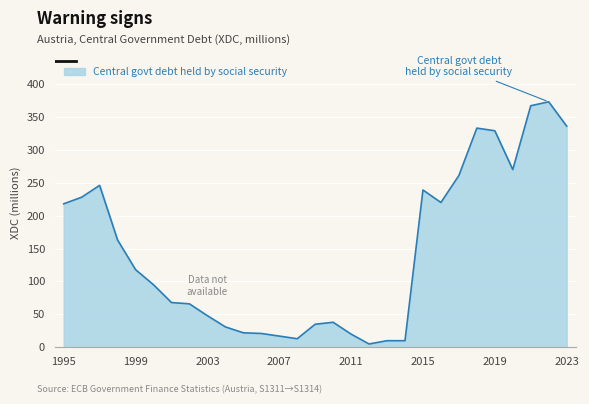

How many lines are shown in the chart?

1